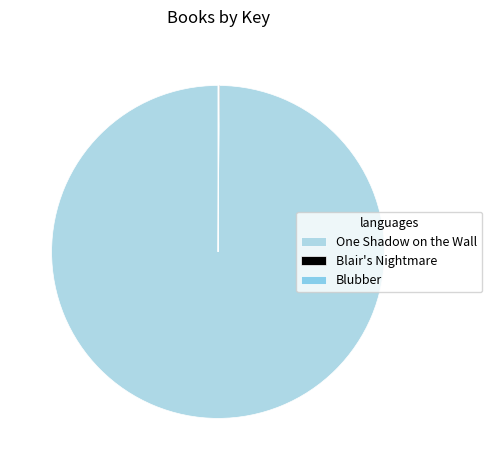

Which has a higher value, Blubber or Blair's Nightmare?

Blair's Nightmare